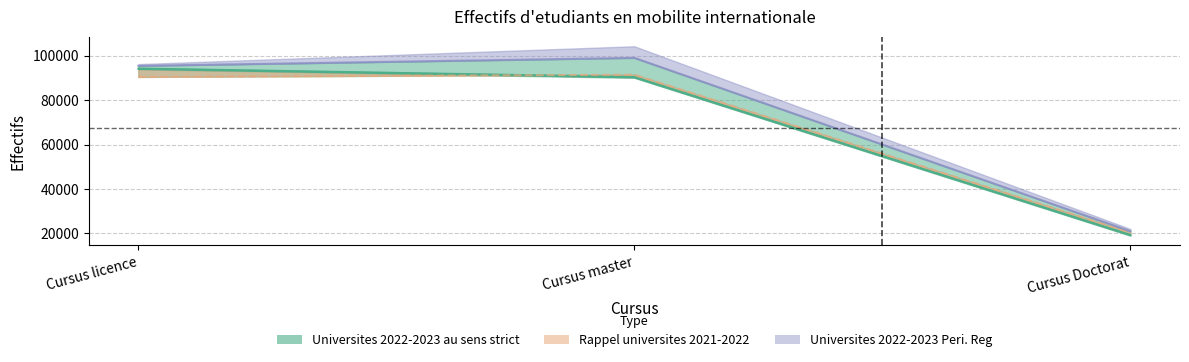

Rank the categories by Universites 2022-2023 au sens strict value from highest to lowest.

Cursus licence, Cursus master, Cursus Doctorat